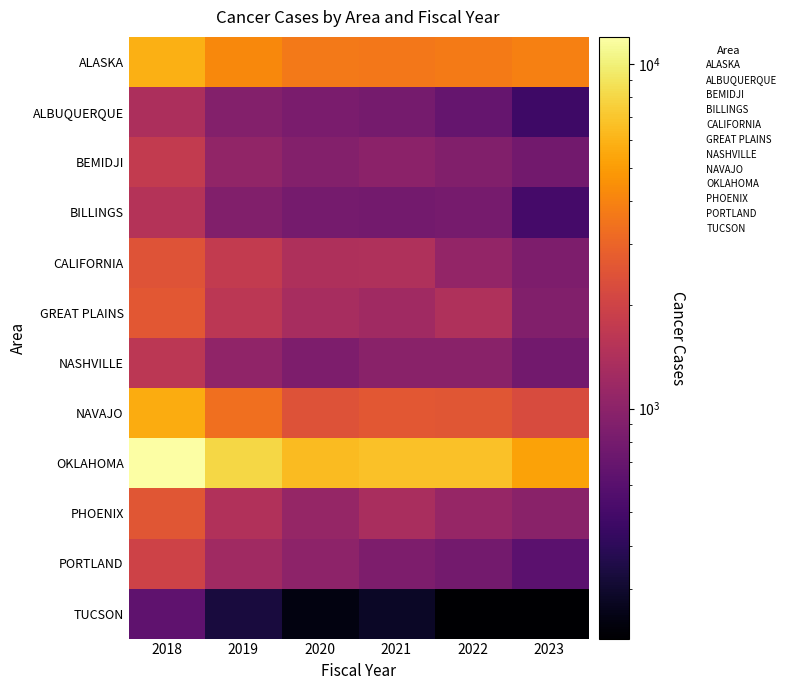

At how many categories does at least one series exceed 2059?

6